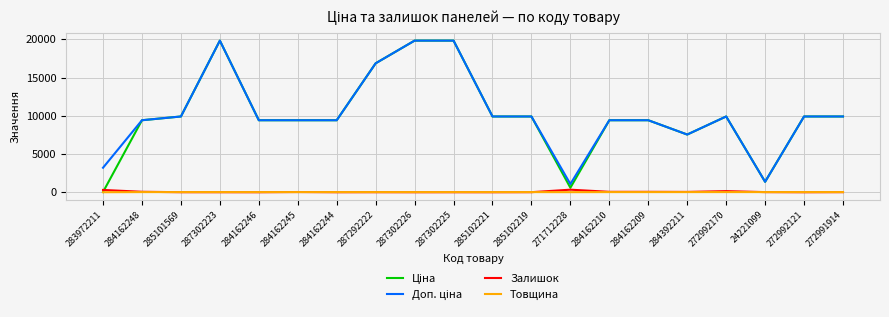

What position from the left is 284162244?

7